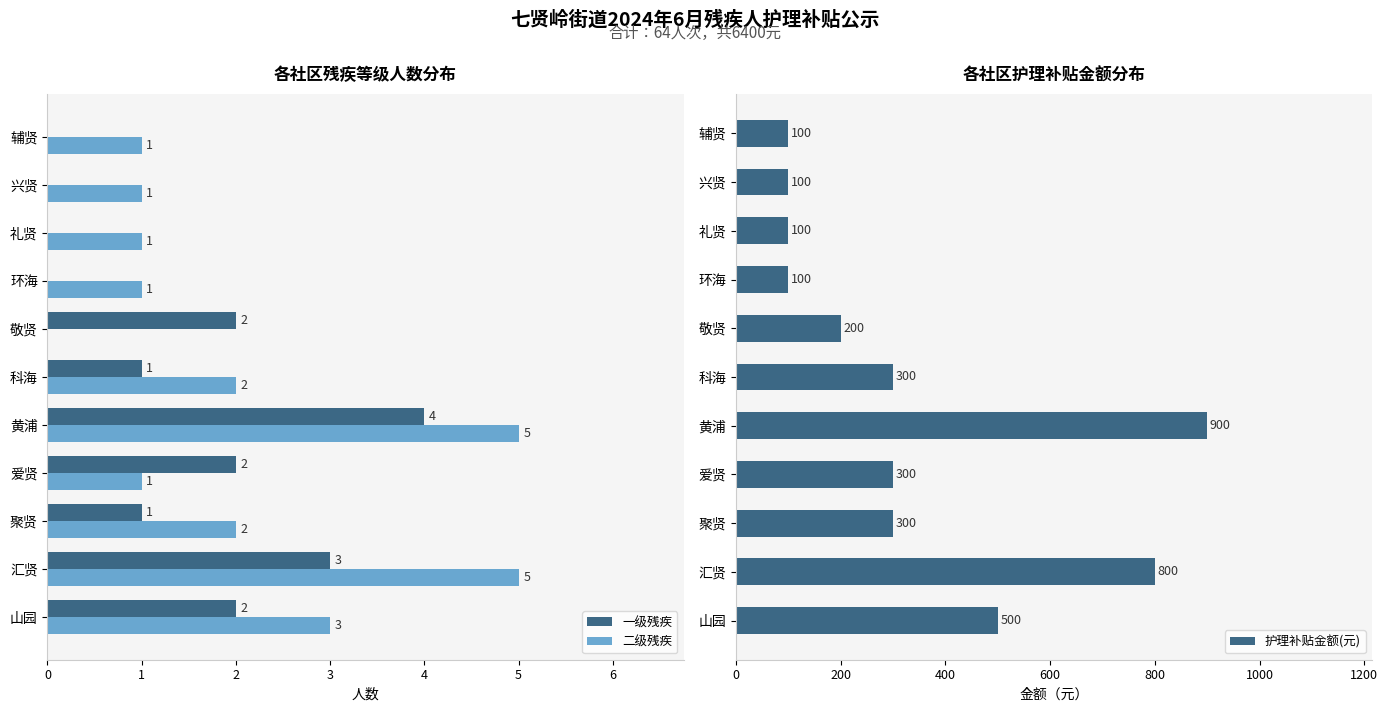

What is the sum of the 一级残疾 values at 黄浦 and 爱贤?

6